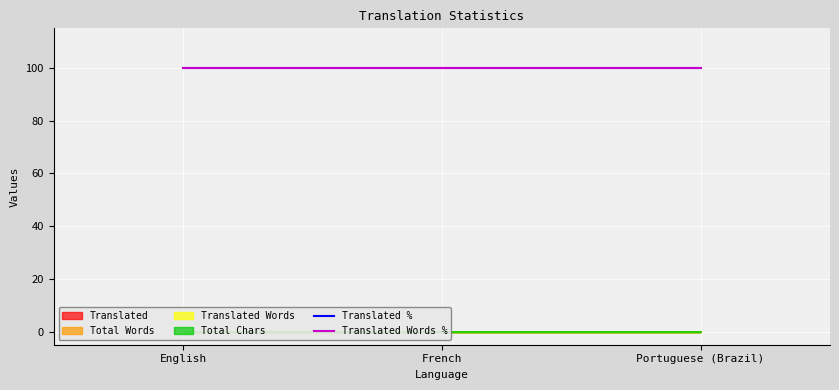

What is the label of the 2nd point from the left?

French